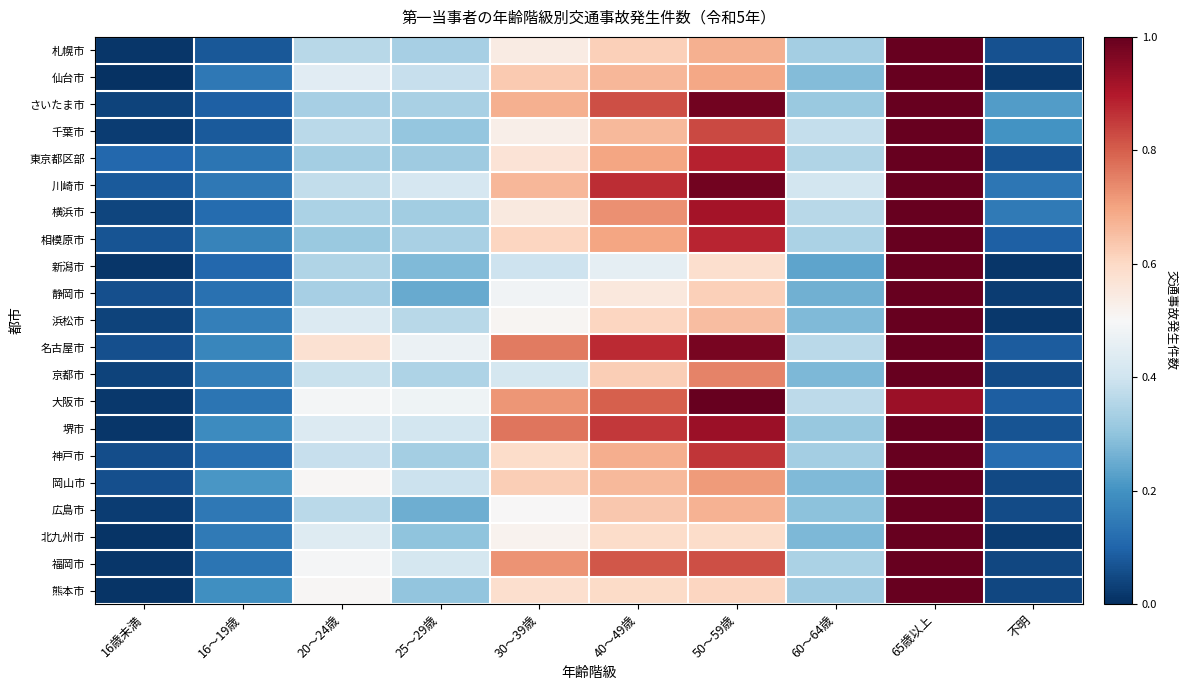

Between 16歳未満 and 不明, which is larger?

不明